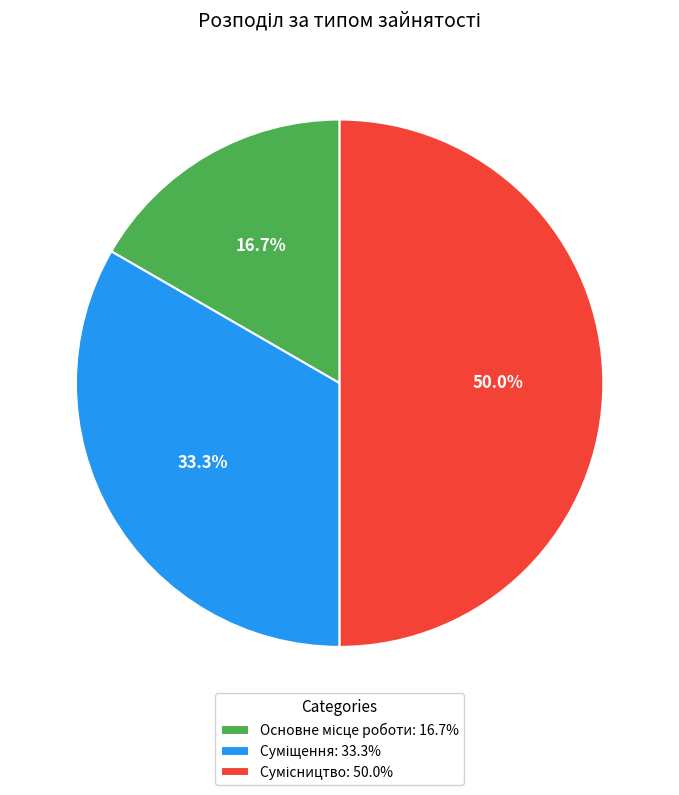

What is the total percentage of Суміщення and Сумісництво?

83.3%